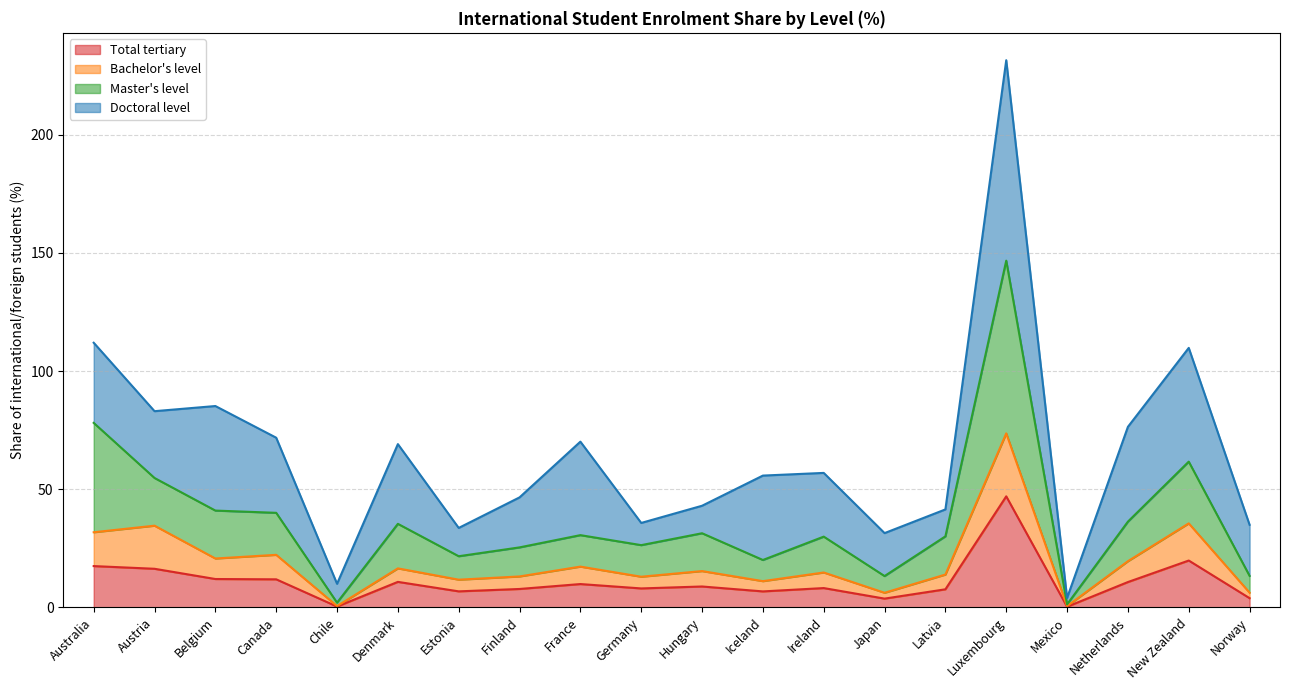

At which category does Master's level reach its first local peak?

Denmark